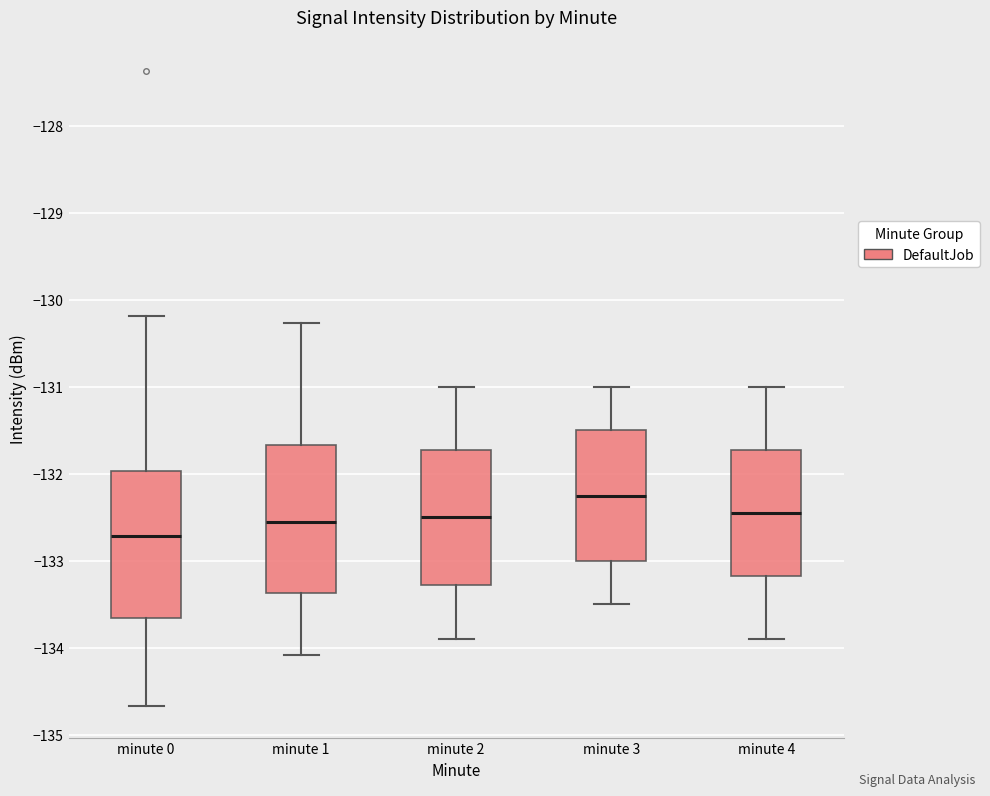

Which box's median line is the highest?

minute 3